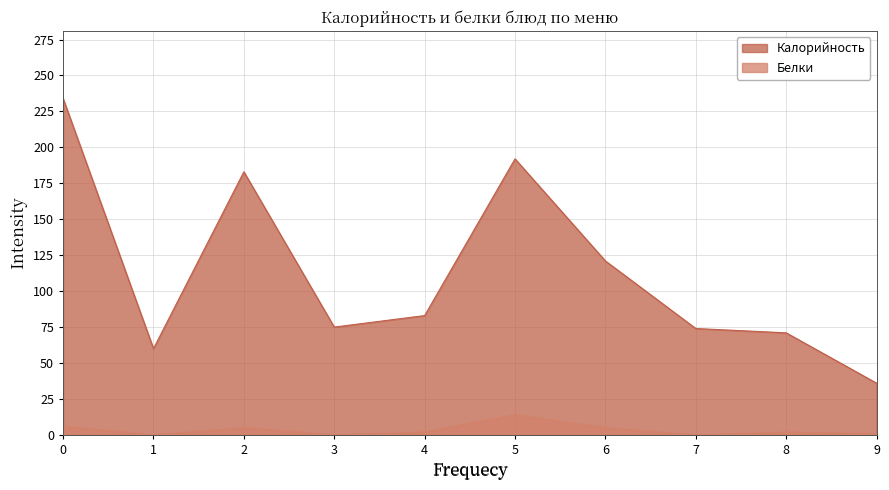

True or false: Белки and Калорийность cross at least once.

False